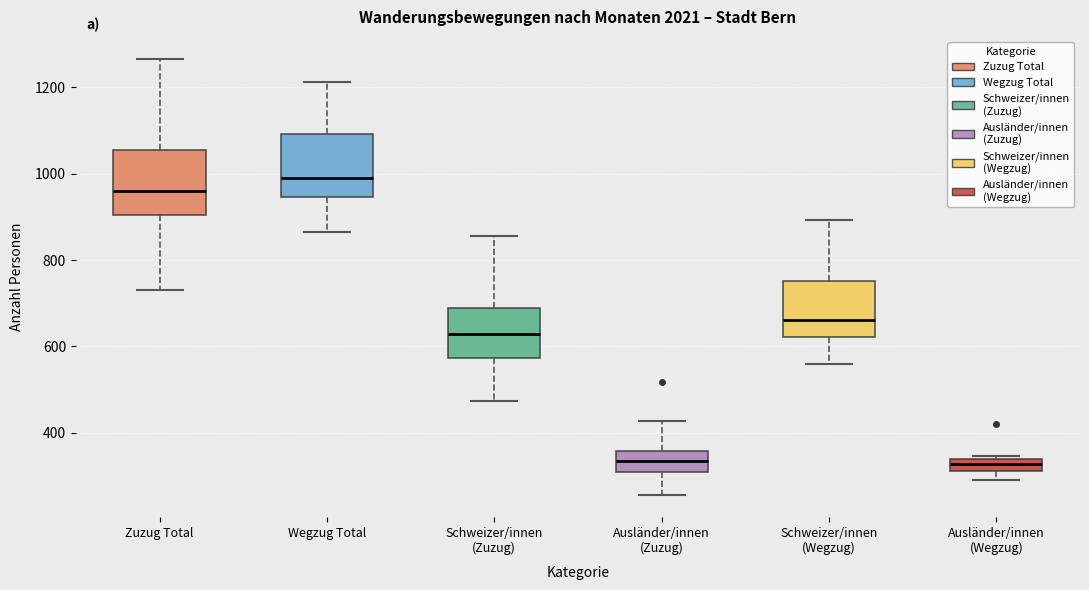

Which box has the highest median line?

Wegzug Total